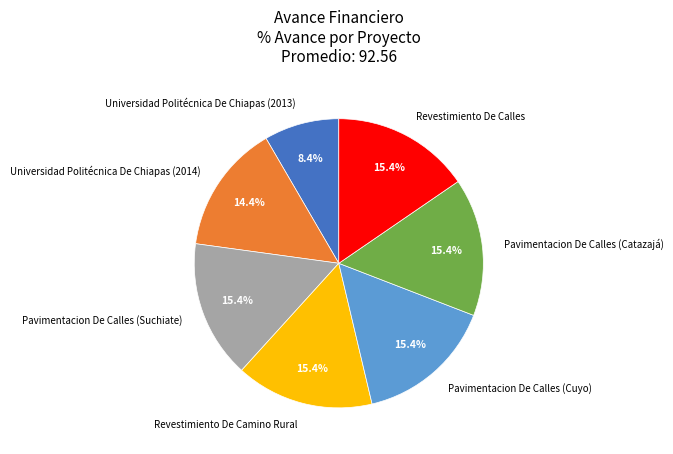

Combined, do Pavimentacion De Calles (Cuyo) and Universidad Politécnica De Chiapas (2013) account for over 50%?

No